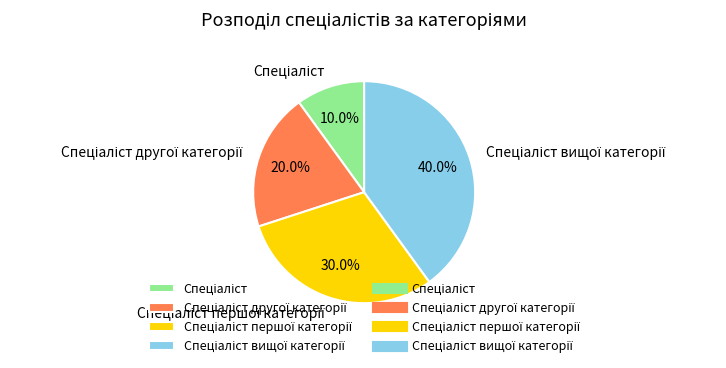

Is there any slice that represents more than half of the pie?

No